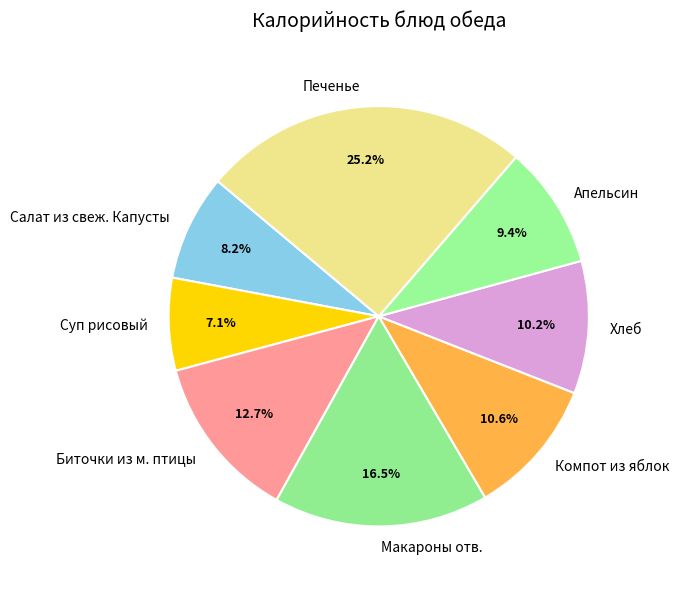

Does Хлеб account for over 50% of the chart?

No